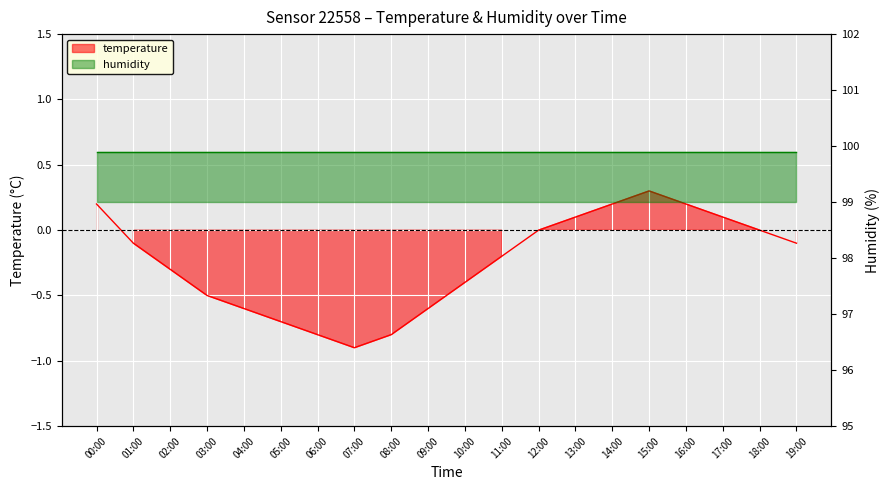

True or false: the data shows 0.0 at 12:00.

True